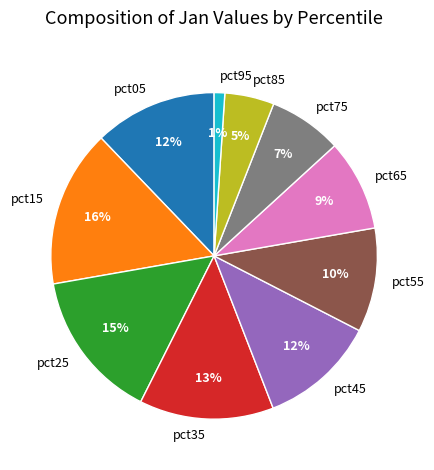

Approximately how many times larger is the value at pct05 compared to pct65?

1.3